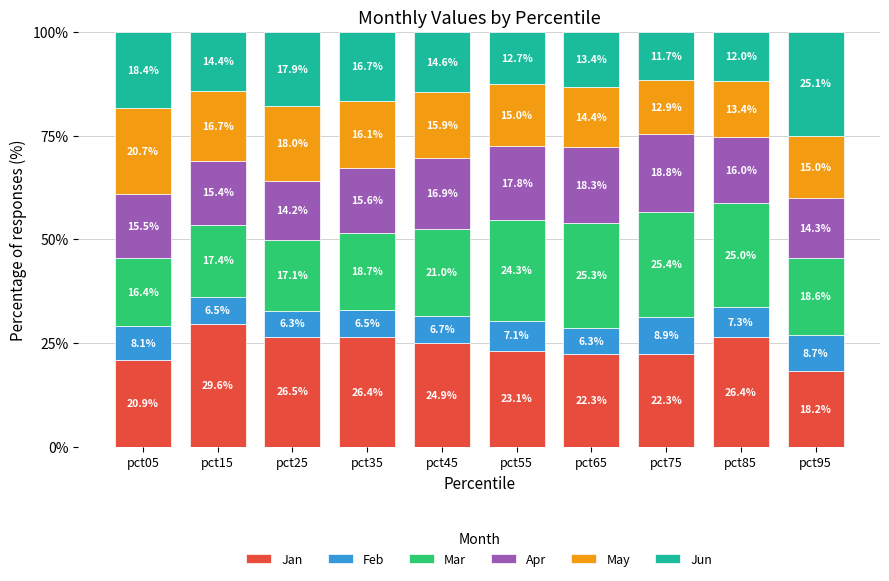

Reading left to right, what are the values for Jan?

pct05=20.9	pct15=29.6	pct25=26.5	pct35=26.4	pct45=24.9	pct55=23.1	pct65=22.3	pct75=22.3	pct85=26.4	pct95=18.2